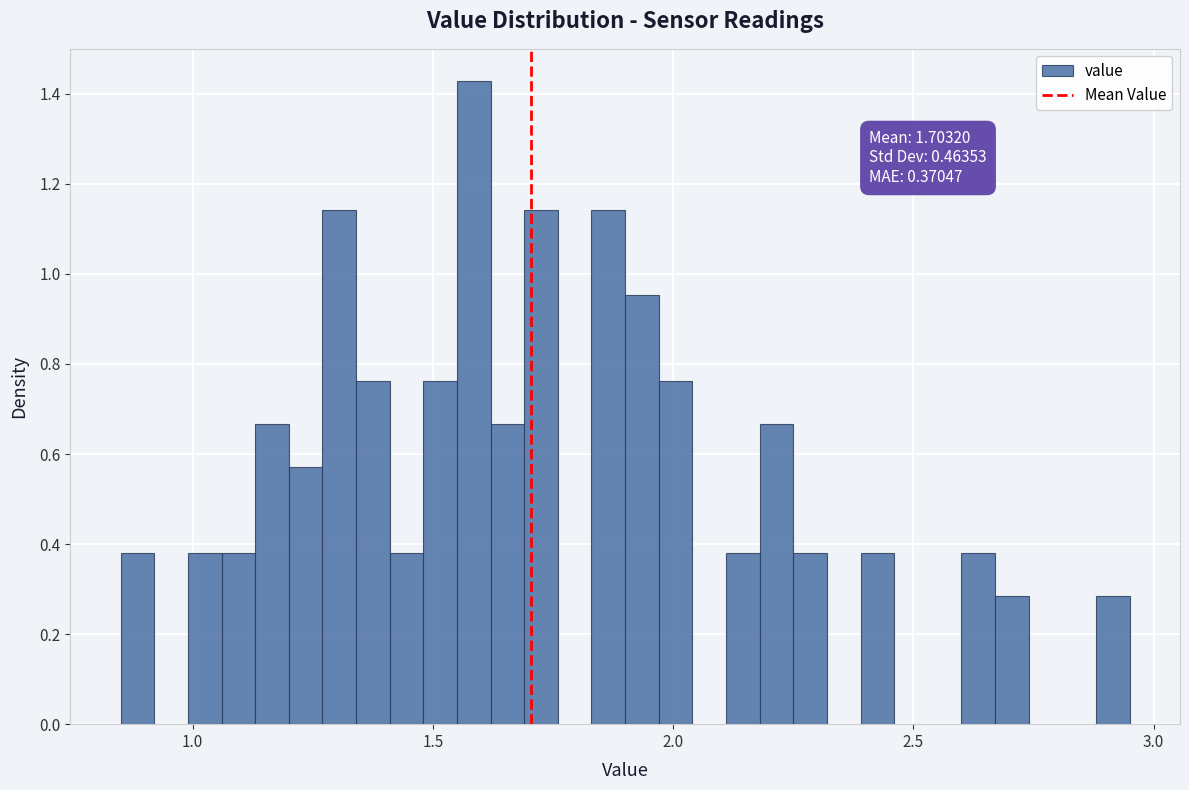

Read against the x-axis, roughly where is the centre of the tallest bar?

1.60